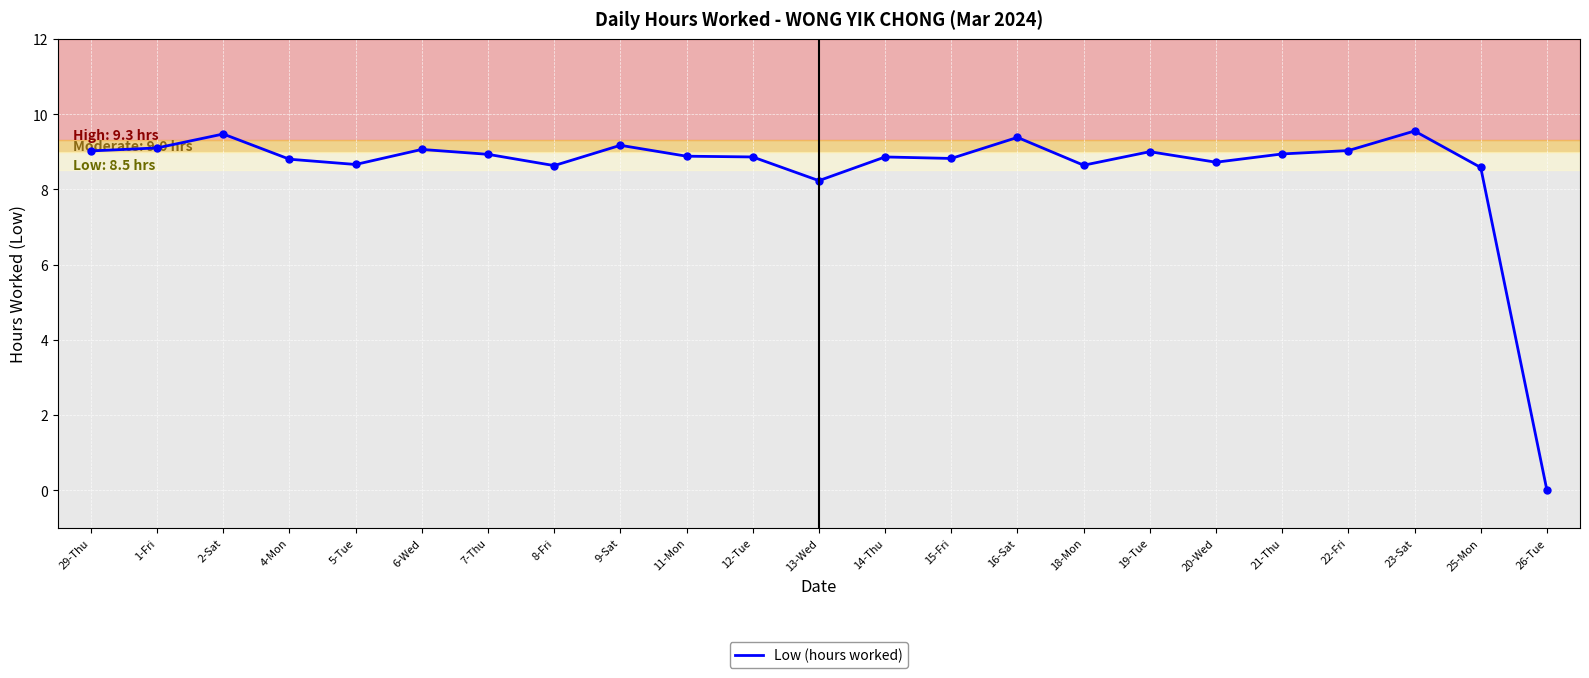

What is the change in value from 13-Wed to 14-Thu?

+0.6